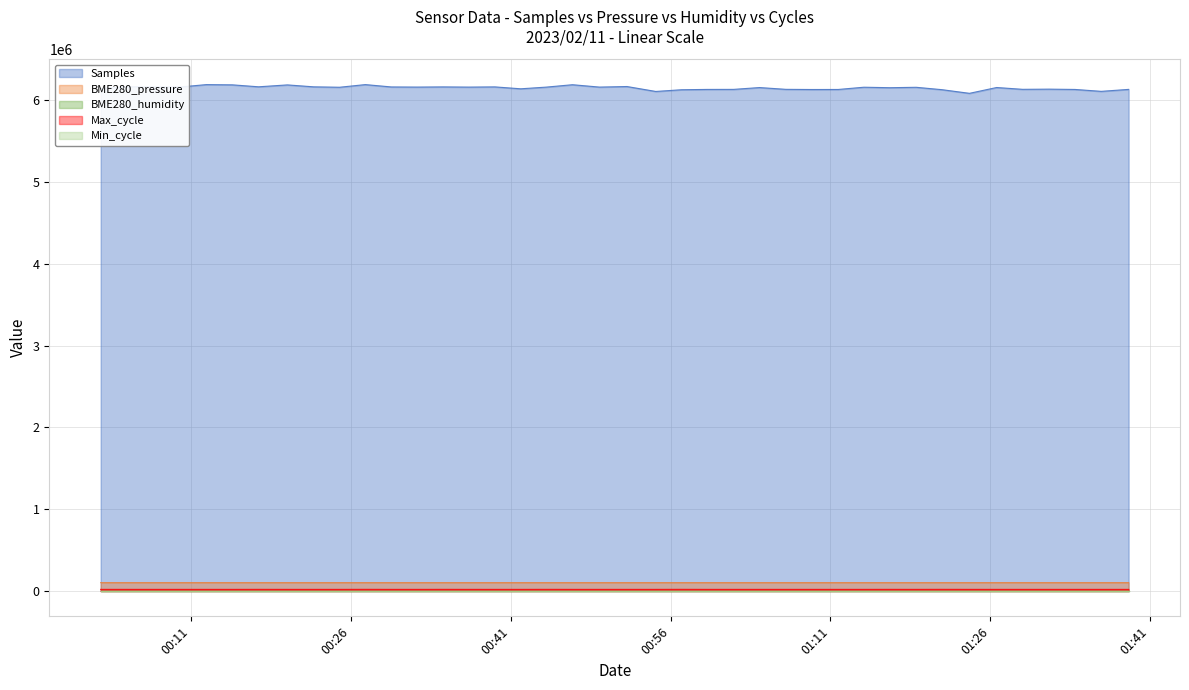

Where does the Samples series first go above 6159745?

2023/02/11 00:05:01